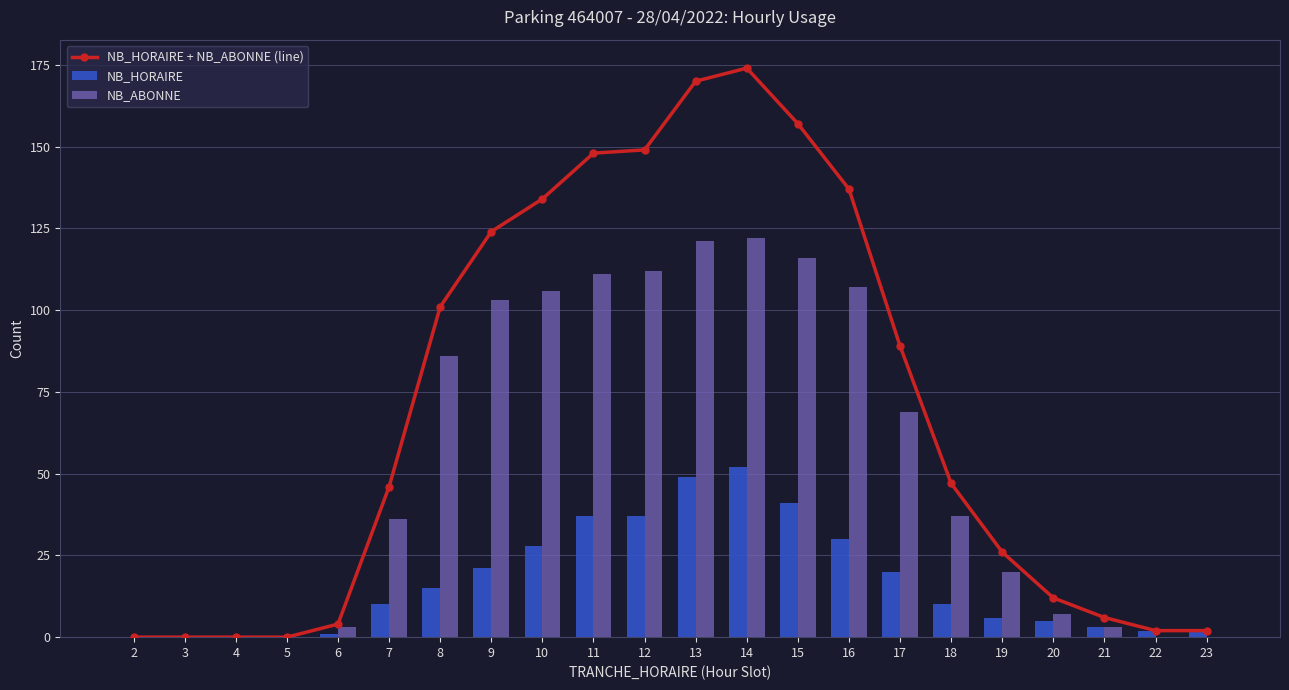

What is the difference between the second highest and second lowest values in the NB_HORAIRE series?

49